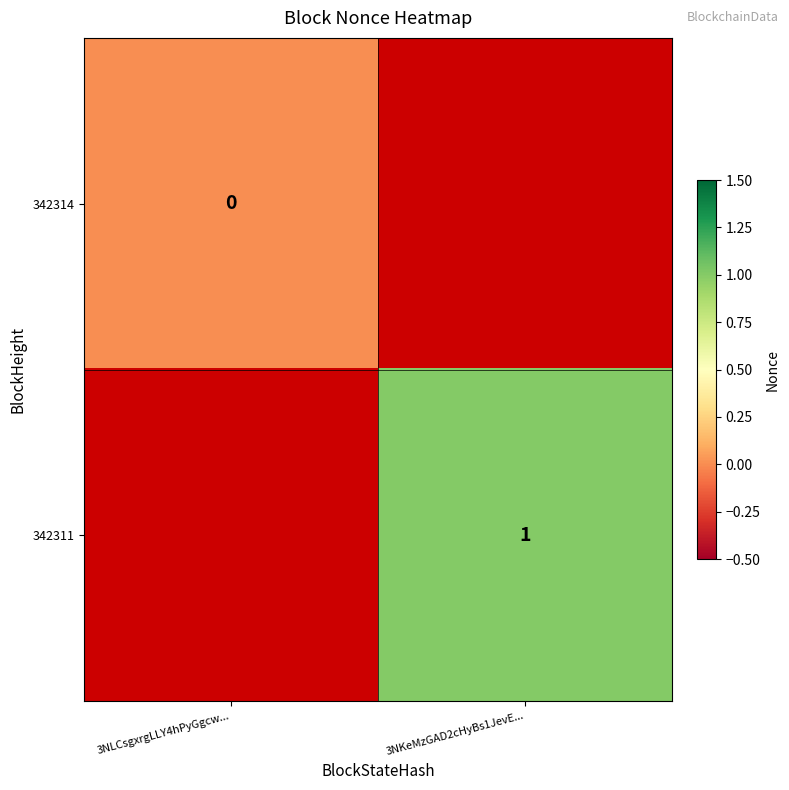

At how many categories does at least one series exceed 0?

1